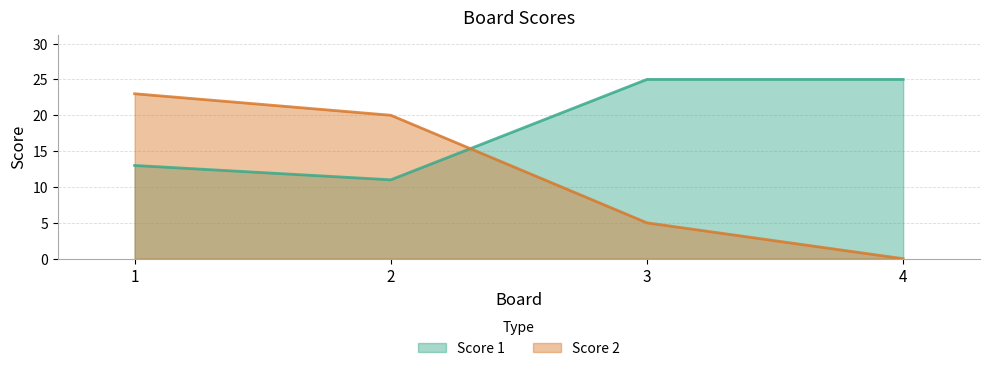

What is the spread (max minus min) of values at 3?

20